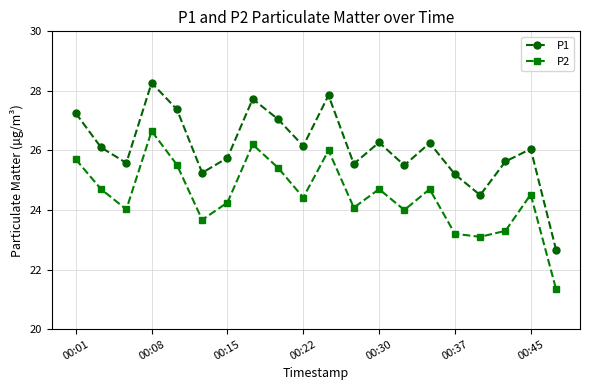

List the series in order of their overall mean, lowest first.

P2, P1